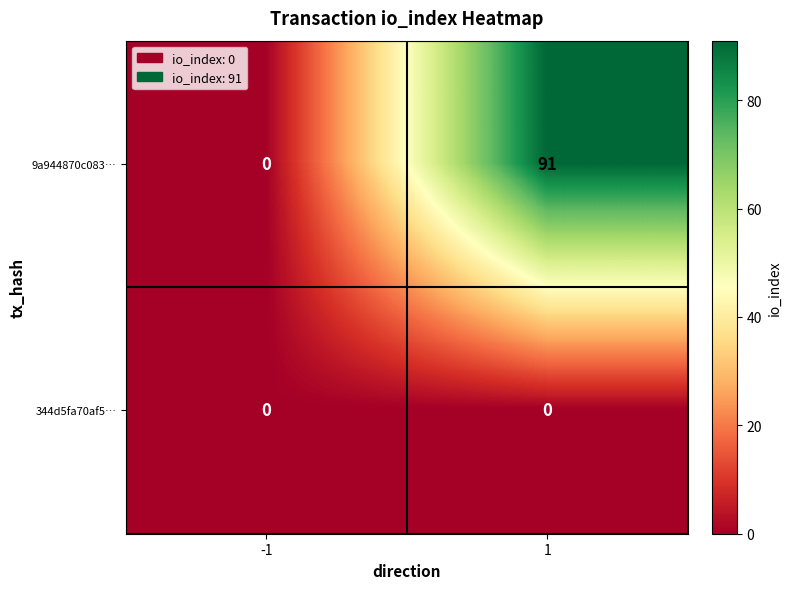

Reading left to right, extract all data points from this chart.

9a944870c083…: 0	91
344d5fa70af5…: 0	0